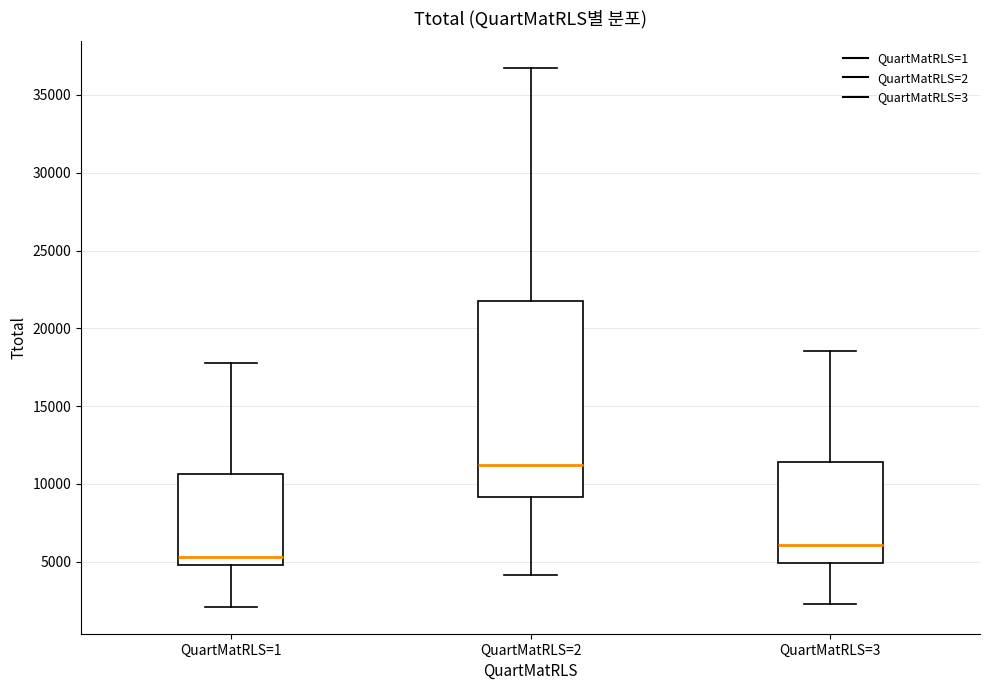

Reading left to right, read every box against the y-axis: the position of its median line, the range the box covers, and the ends of its whiskers. The values are not printed on the chart, so give them approximately, as read against the axis.

QuartMatRLS=1: median 5500, box 5000 to 10500, whiskers 2000 to 17500
QuartMatRLS=2: median 11000, box 9000 to 22000, whiskers 4000 to 36500
QuartMatRLS=3: median 6000, box 5000 to 11500, whiskers 2500 to 18500